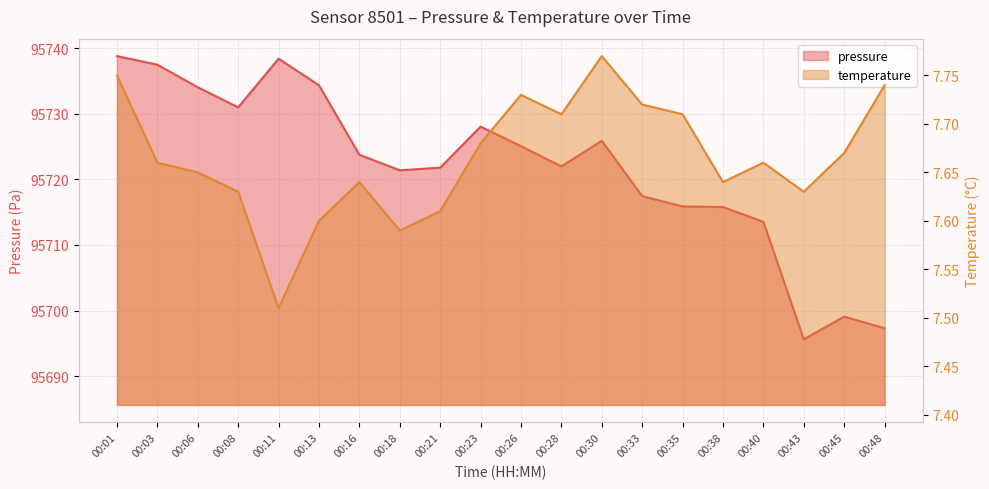

What is the total value across all series at 00:11?

95745.9